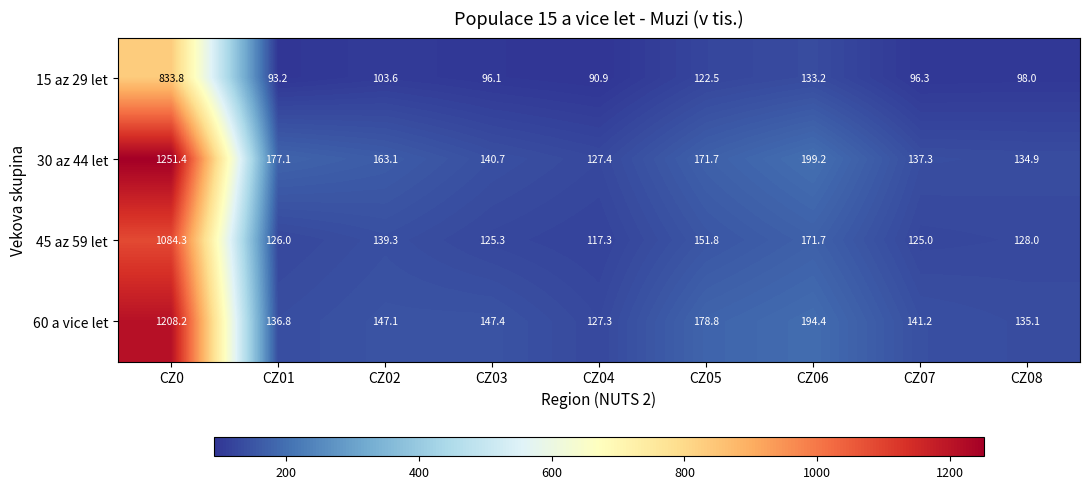

Which series has the largest total across all categories?

30 az 44 let